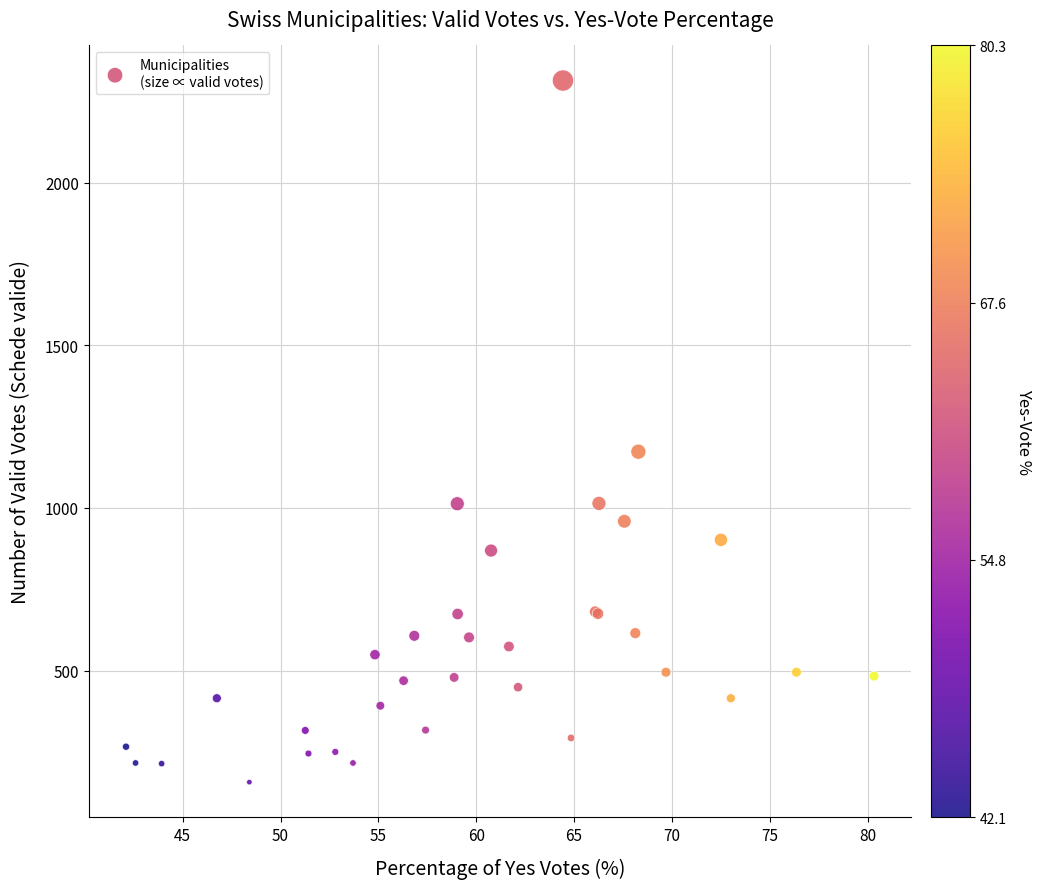

What Y value in the scatter plot is closest to 1235?

1173